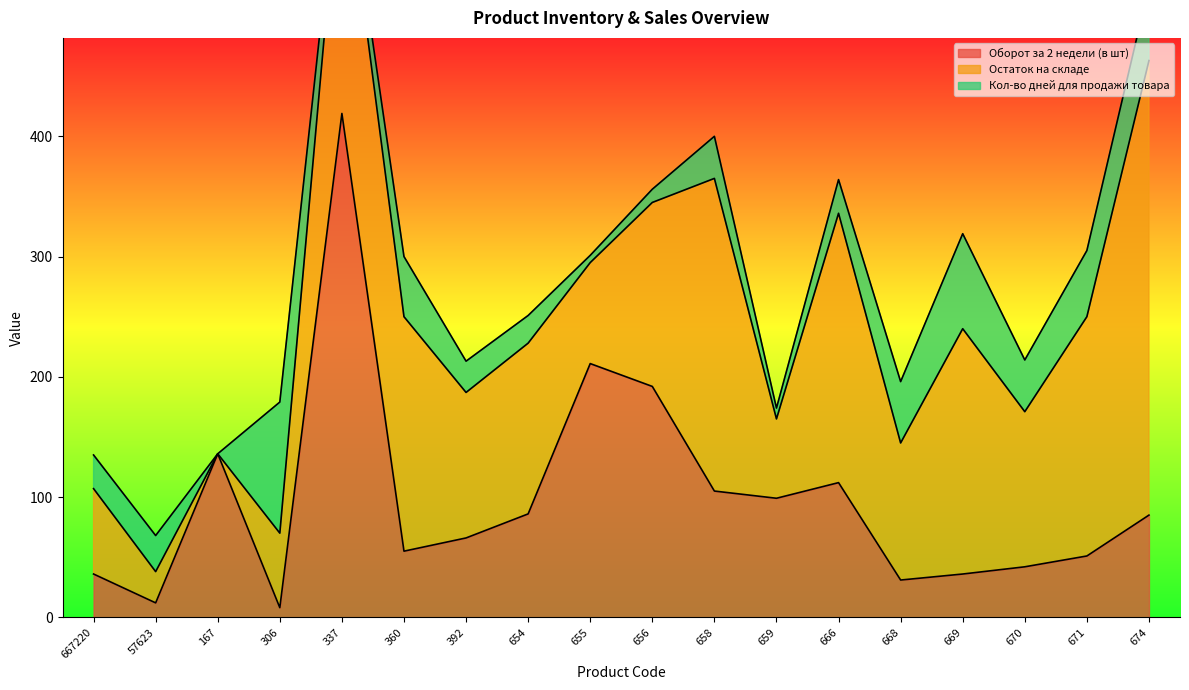

Which series has the largest total across all categories?

Остаток на складе